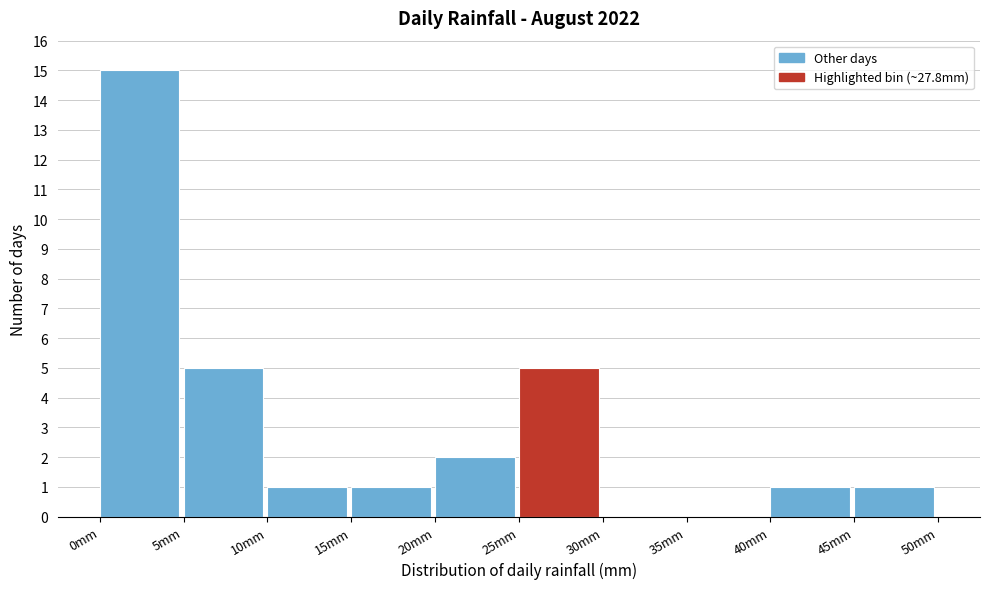

How tall is the bar that spans 39.5 to 44.5 on the x-axis? Neither the bar edges nor the heights are printed on the chart, so give them approximately, as read against the axes.

1